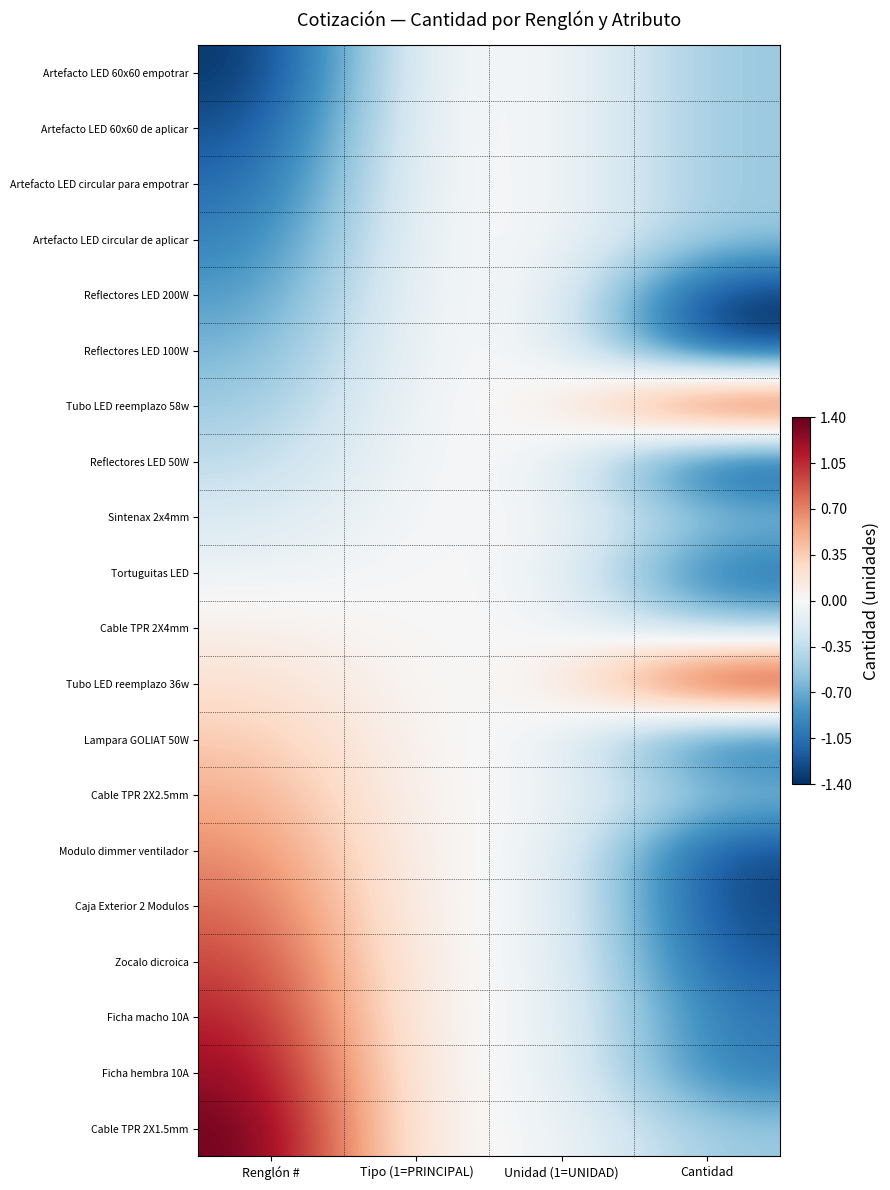

What is the spread (max minus min) of values at Cantidad?

2.8